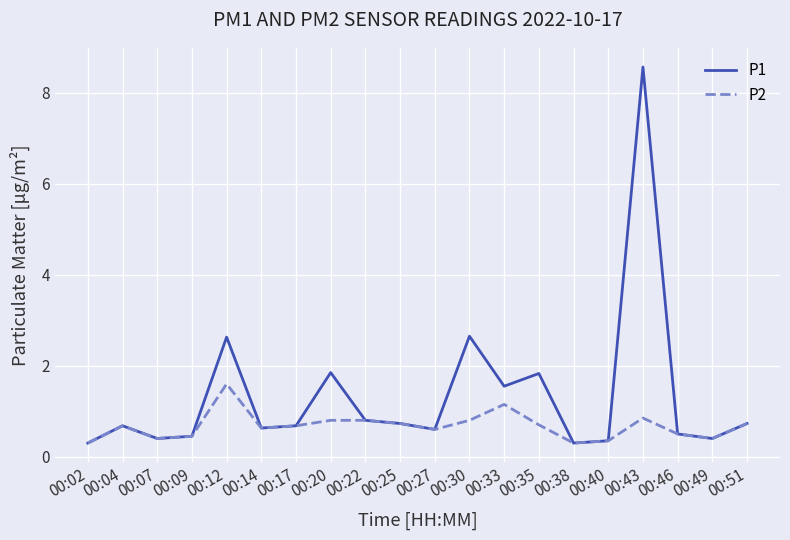

True or false: P2 has a value of 1.1 at 00:33.

True